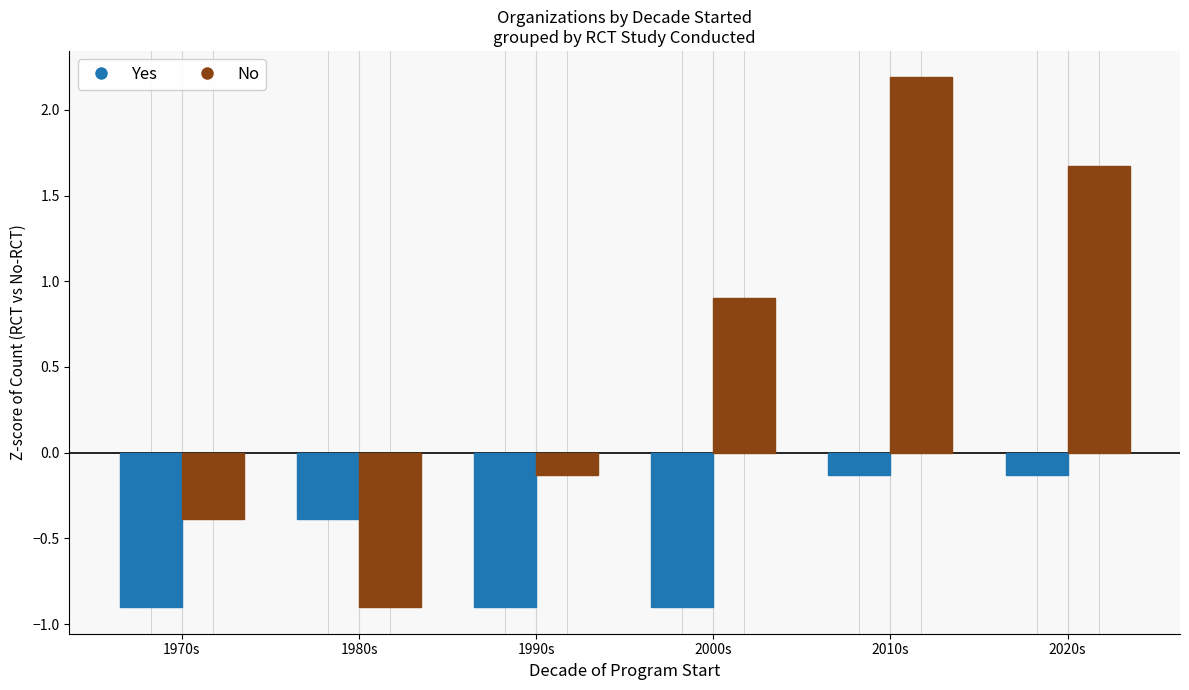

What is the label of the 1st bar from the left?

1970s